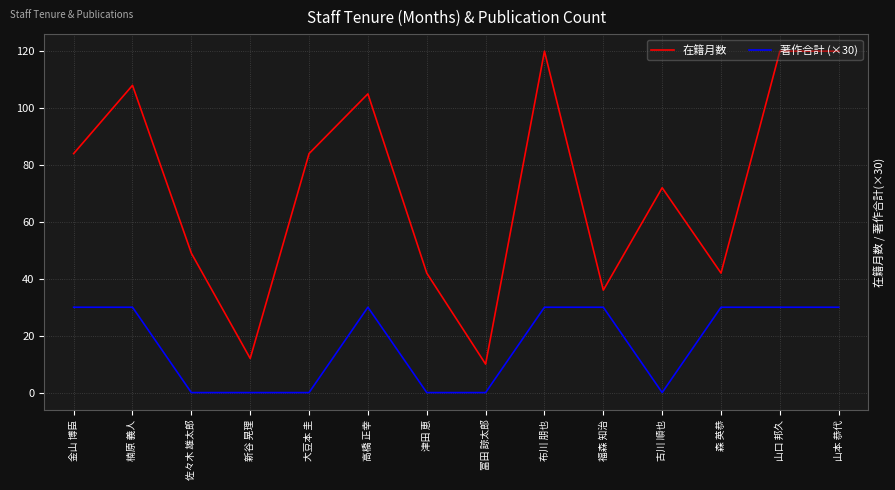

What is the average value of the 著作合計 (×30) series?

17